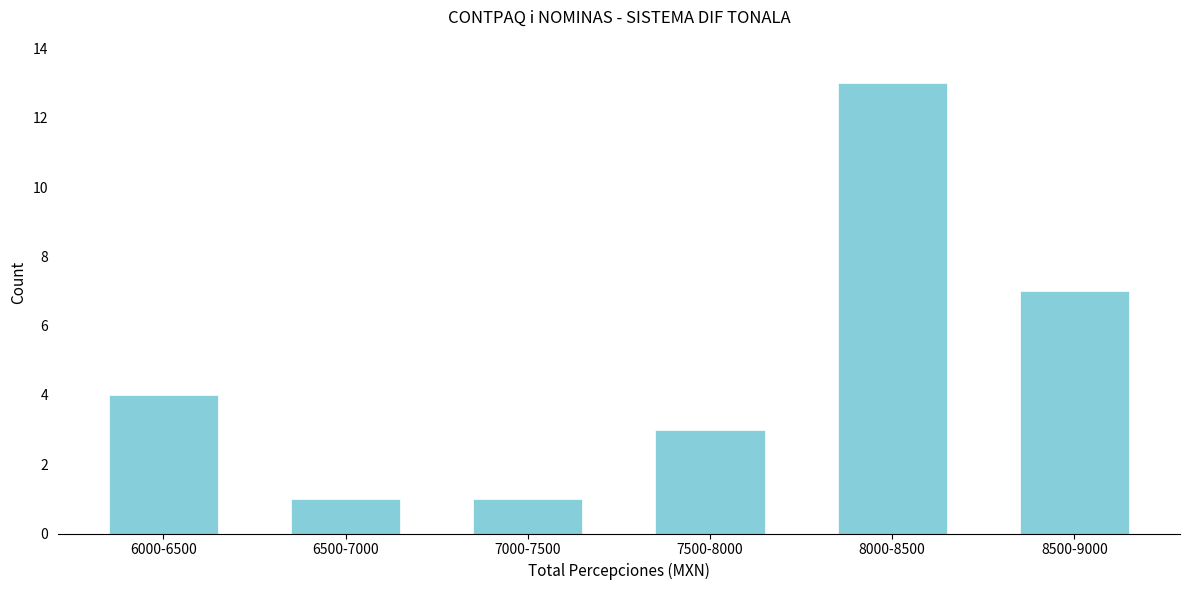

Reading right to left, what are all the values shown in this chart?

7	13	3	1	1	4